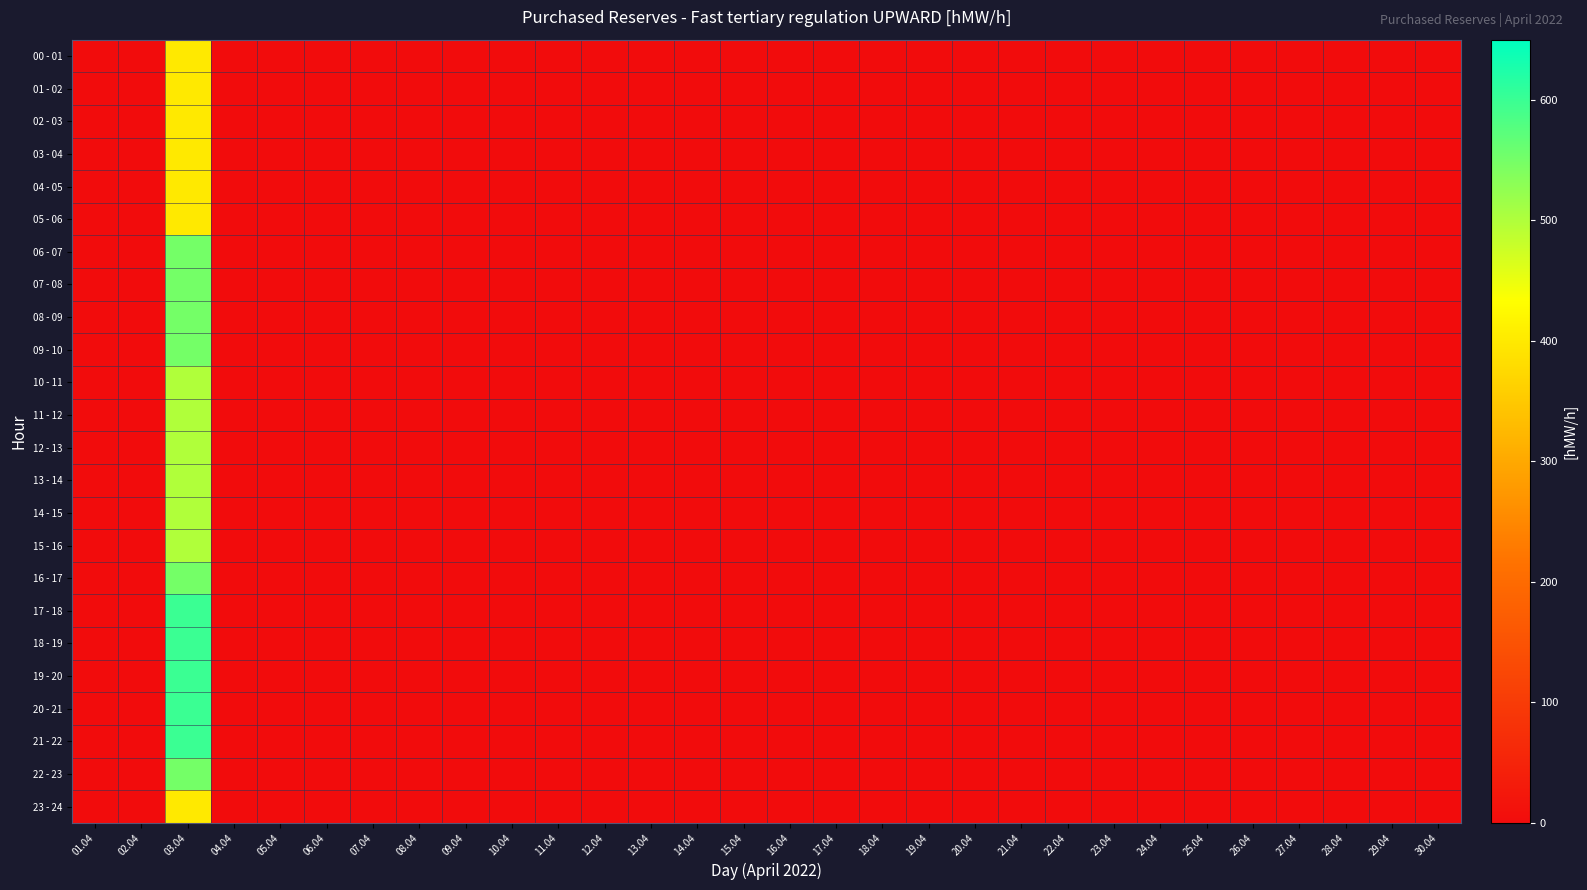

Which category has the highest value across all series?

03.04